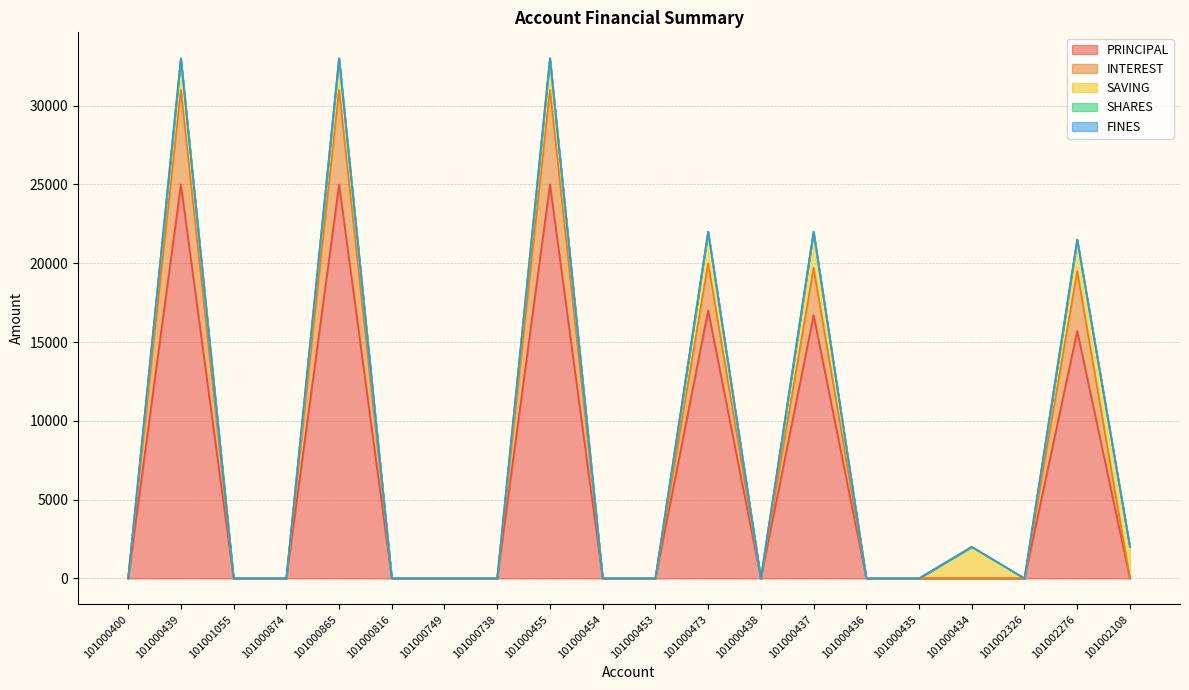

How many lines are shown in the chart?

5